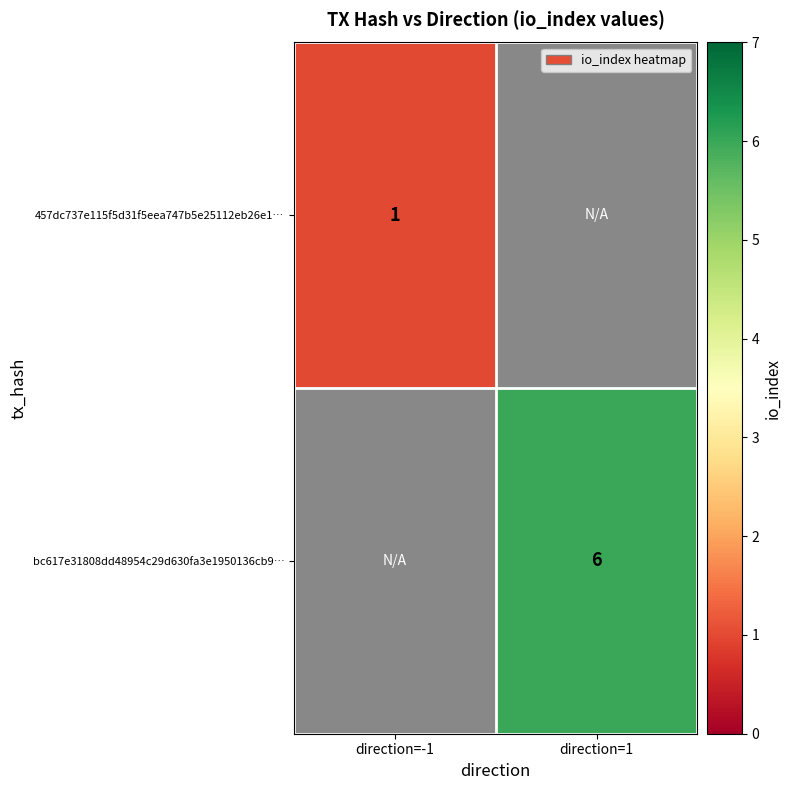

The 457dc737e115f5d31f5eea747b5e25112eb26e1… series shows 1 at direction=-1. True or false?

True